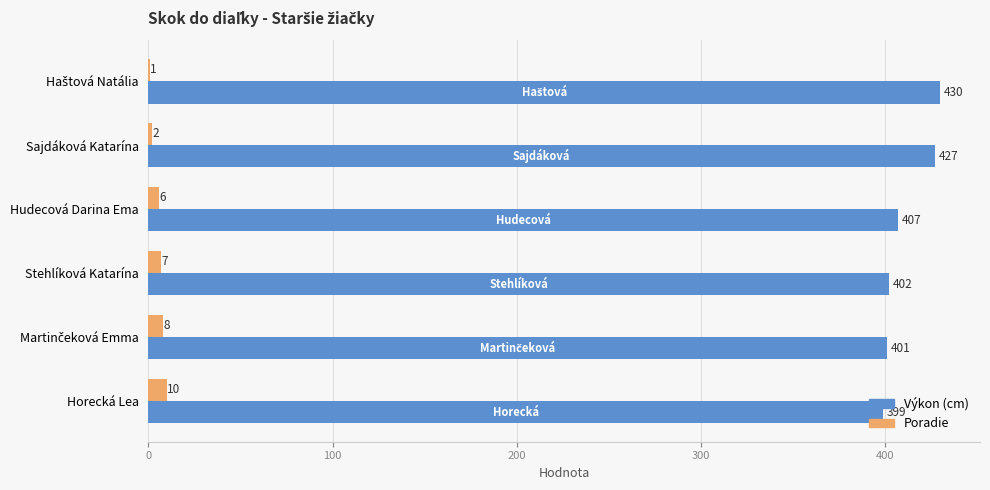

What are all the series names shown in the legend?

Výkon (cm), Poradie